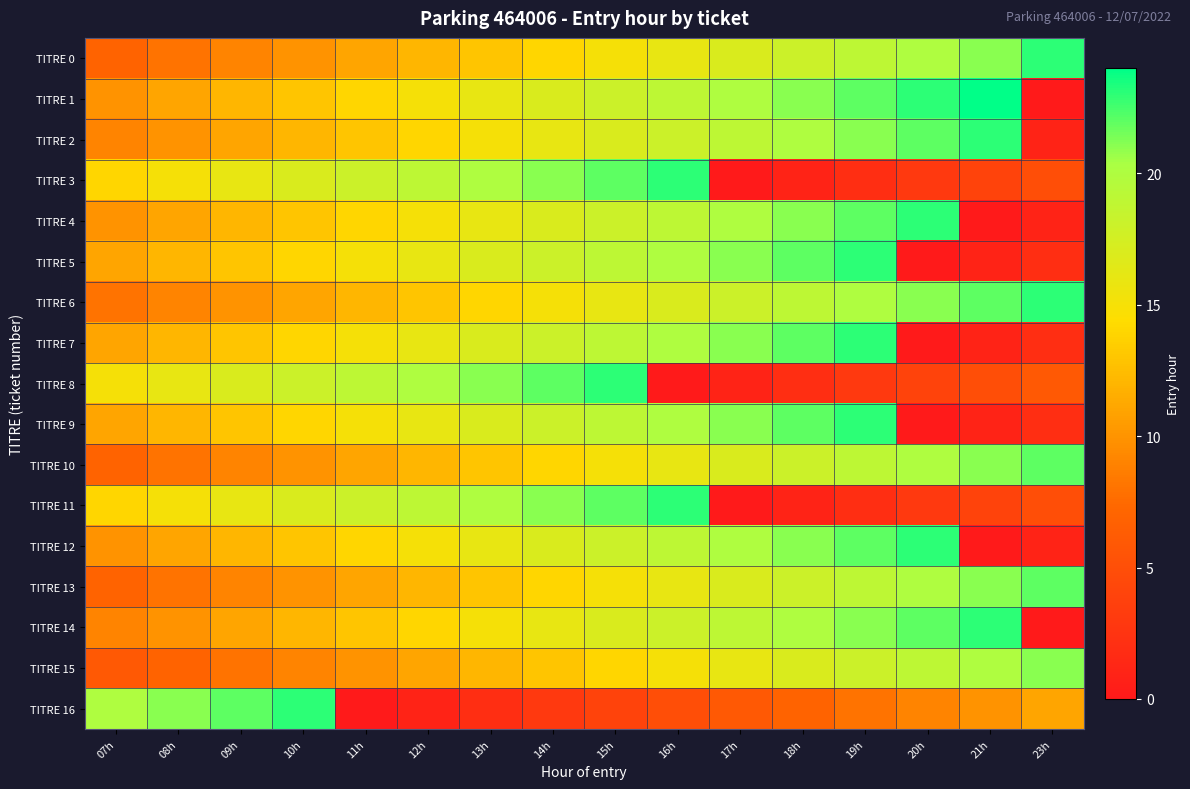

Between 15h and 21h, which series saw the biggest shift?

TITRE 3